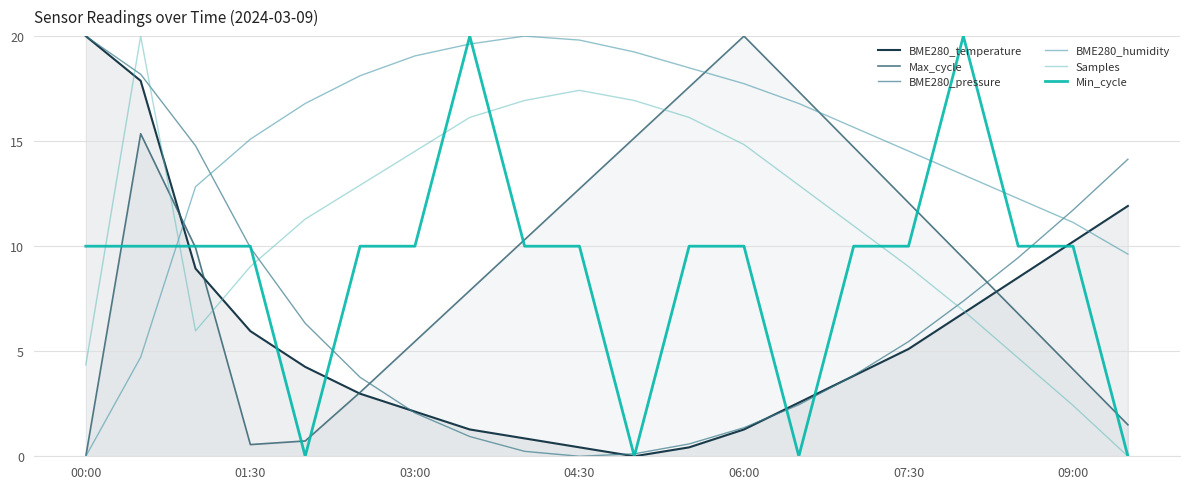

Reading left to right, what are all the values shown in this chart?

BME280_temperature: 20.0	17.9	8.9	6.0	4.3	3.0	2.1	1.3	0.9	0.4	0.0	0.4	1.3	2.6	3.8	5.1	6.8	8.5	10.2	11.9
Max_cycle: 0.0	15.4	9.9	0.6	0.7	3.0	5.5	7.9	10.3	12.7	15.2	17.6	20.0	17.4	14.7	12.1	9.4	6.8	4.1	1.5
BME280_pressure: 20.0	18.2	14.8	9.9	6.3	3.8	2.1	0.9	0.2	0.0	0.1	0.6	1.4	2.5	3.8	5.5	7.4	9.5	11.7	14.1
BME280_humidity: 0.0	4.7	12.8	15.1	16.8	18.1	19.1	19.6	20.0	19.8	19.2	18.5	17.7	16.8	15.7	14.5	13.4	12.3	11.1	9.6
Samples: 4.4	20.0	6.0	9.0	11.3	12.9	14.5	16.1	16.9	17.4	16.9	16.1	14.8	12.9	11.0	9.0	6.9	4.7	2.4	0.0
Min_cycle: 10.0	10.0	10.0	10.0	0.0	10.0	10.0	20.0	10.0	10.0	0.0	10.0	10.0	0.0	10.0	10.0	20.0	10.0	10.0	0.0